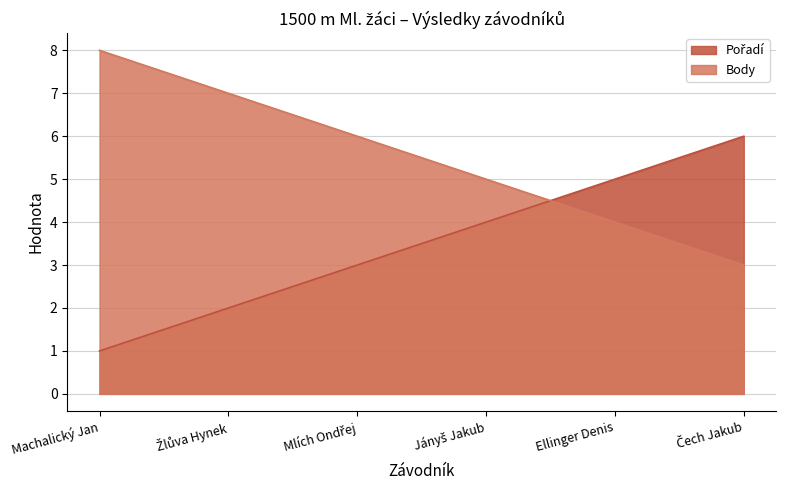

How many values in the Pořadí series are below 4?

3